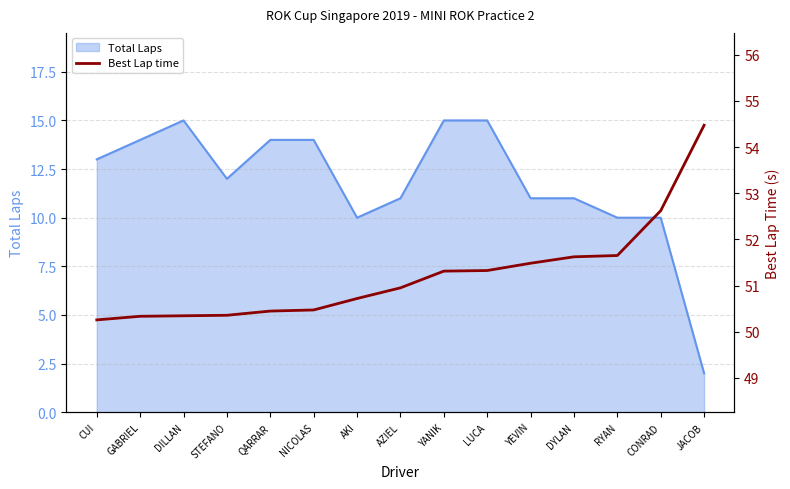

What position from the right is GABRIEL?

14